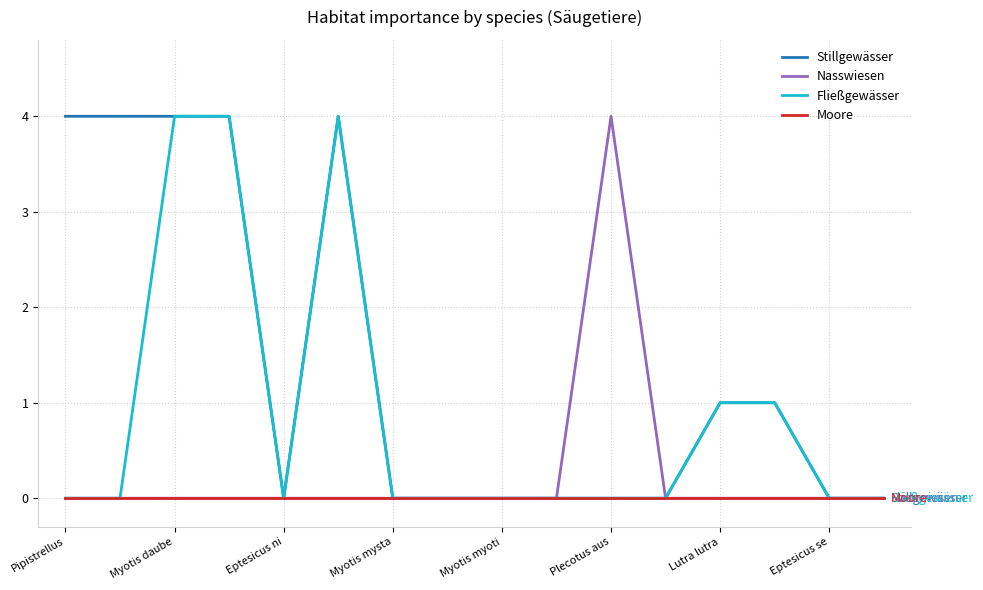

Count the number of data series in this chart.

4